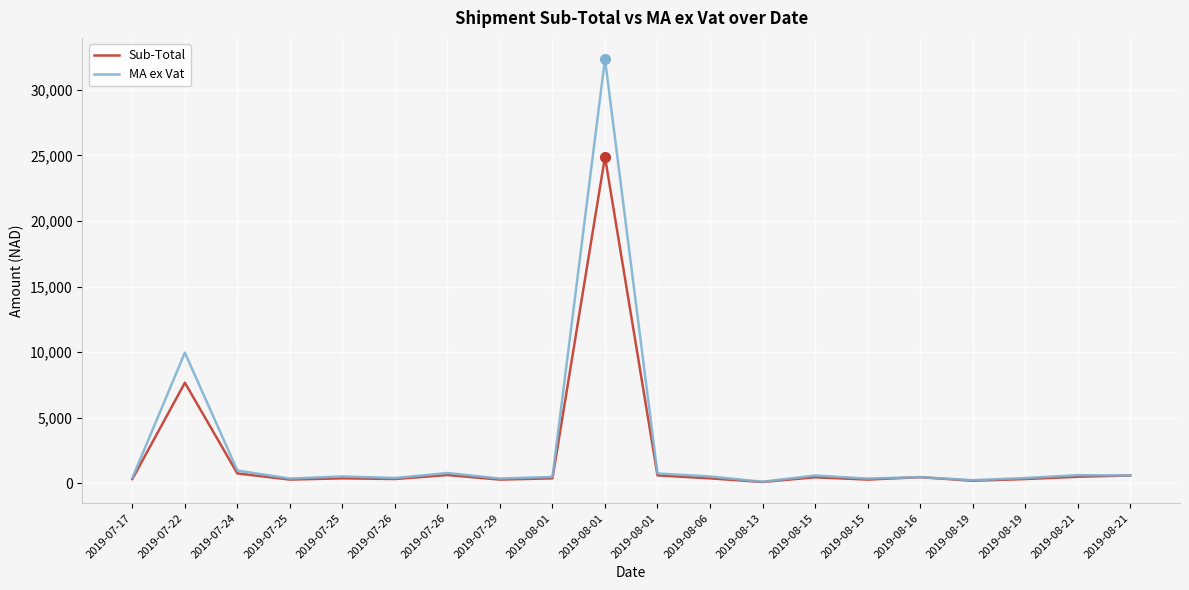

At which category does Sub-Total reach its first local valley?

2019-07-25